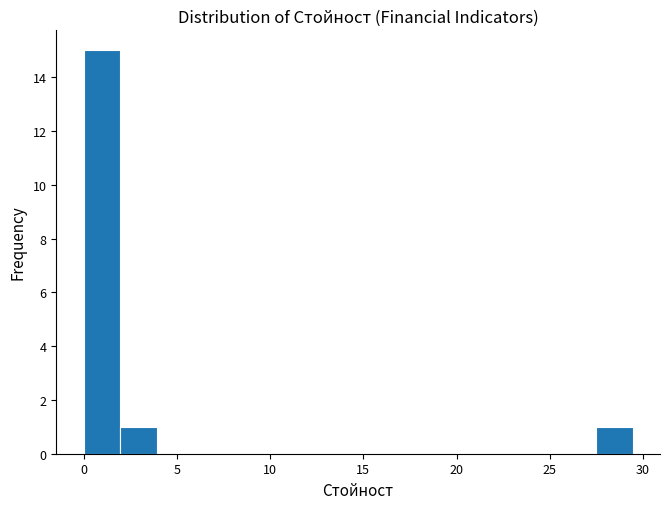

Around what value on the x-axis is the tallest bar? Give the approximate position of its centre, as read against the axis.

1.0